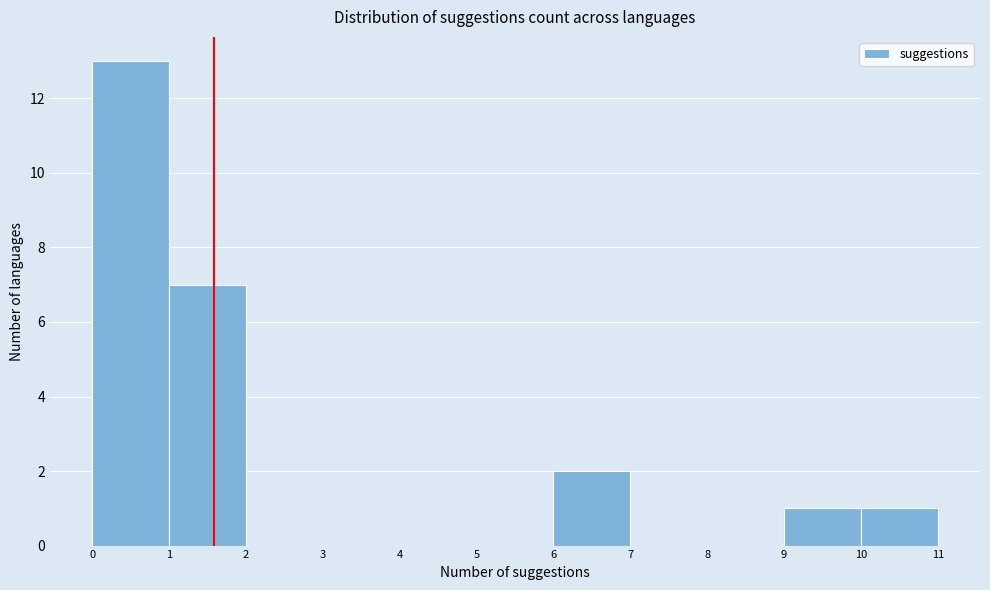

Reading left to right, list every bar in this chart as the range it spans on the x-axis followed by its height. The values are not printed on the chart, so give them approximately, as read against the axis.

0 to 1: 13
1 to 2: 7
2 to 3: 0
3 to 4: 0
4 to 5: 0
5 to 6: 0
6 to 7: 2
7 to 8: 0
8 to 9: 0
9 to 10: 1
10 to 11: 1